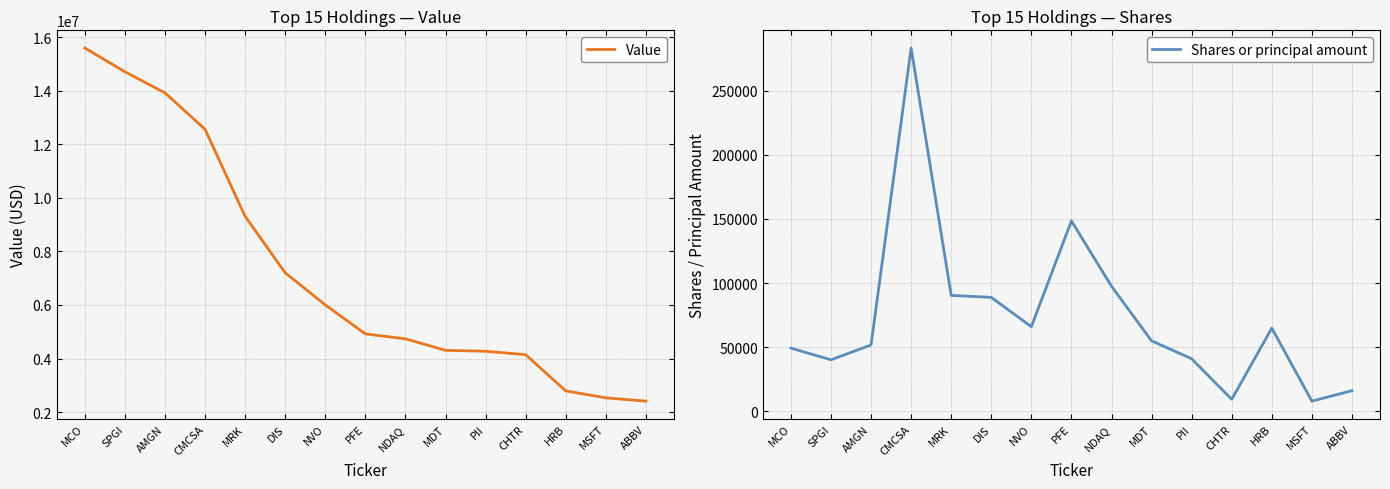

Which series changed the most between DIS and CHTR?

Value